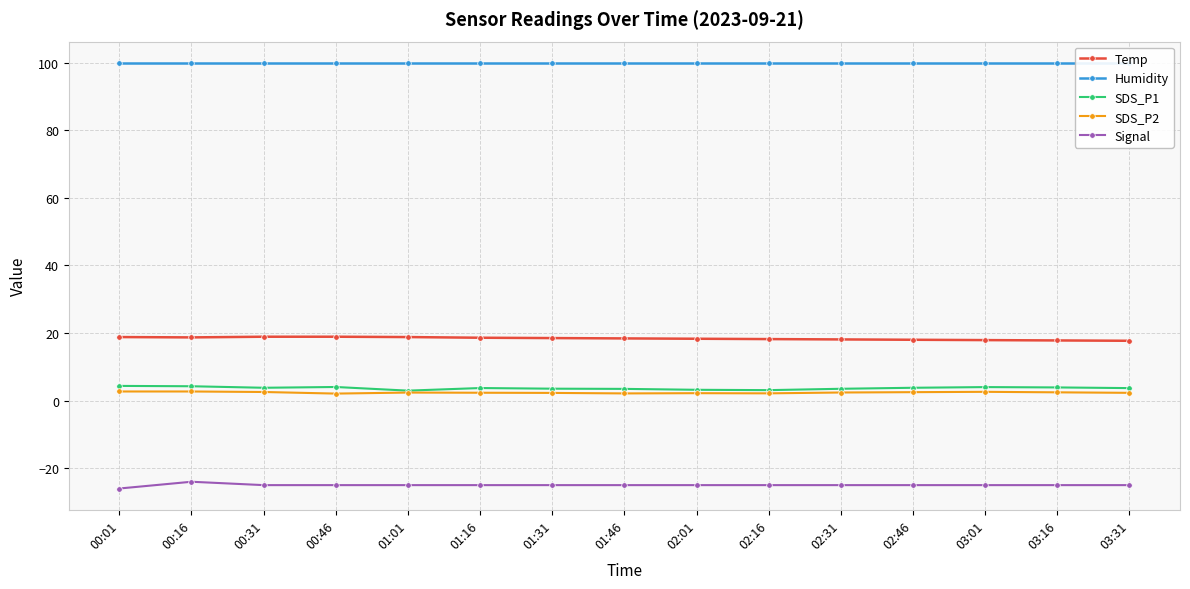

Count the Signal values in the range -25 to -24.

14